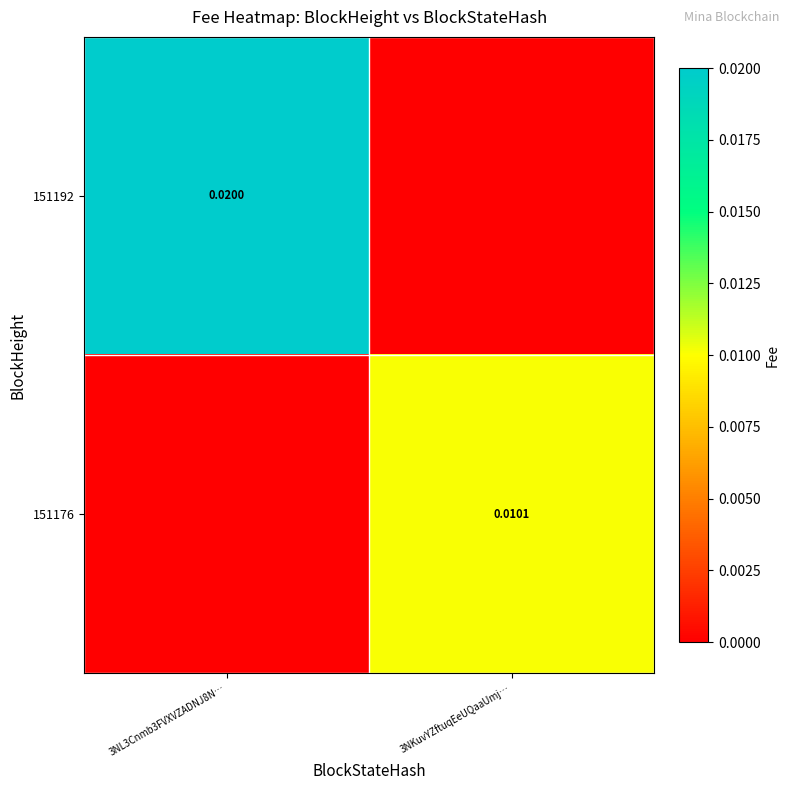

Is the value of 151176 at 3NKuvYZftuqEeUQaaUmj… greater than the value of 151192 at 3NL3Cnmb3FVXVZADNJ8N…?

No